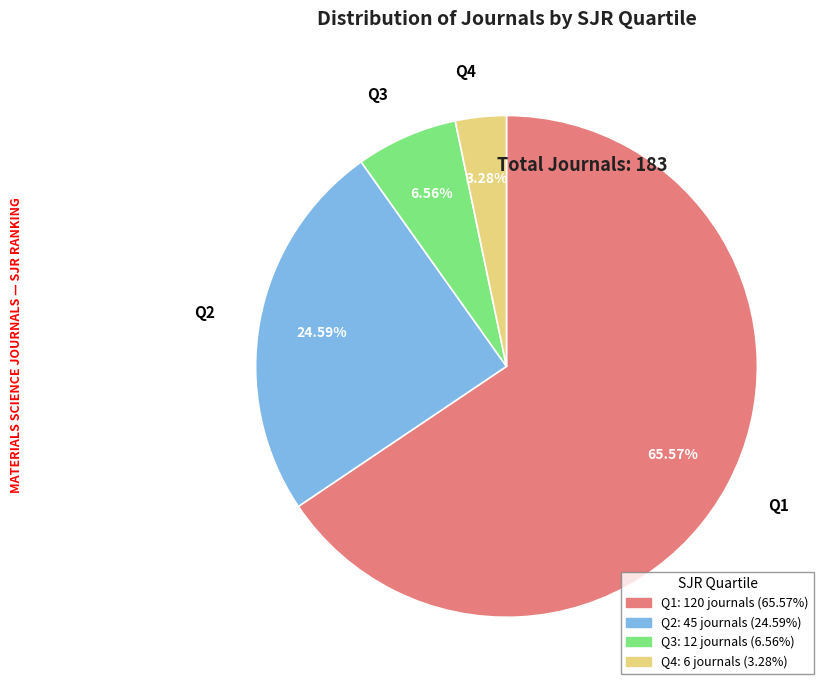

Which slice is the smallest?

Q4